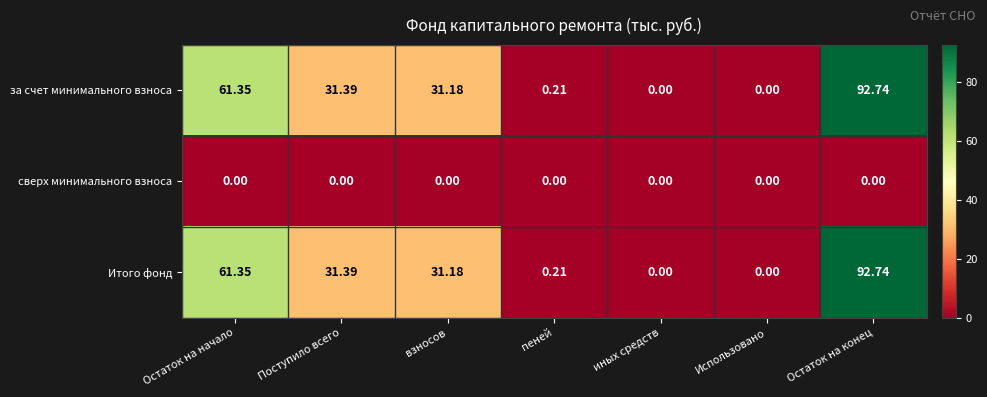

Where is за счет минимального взноса nearest to the value 46?

Поступило всего